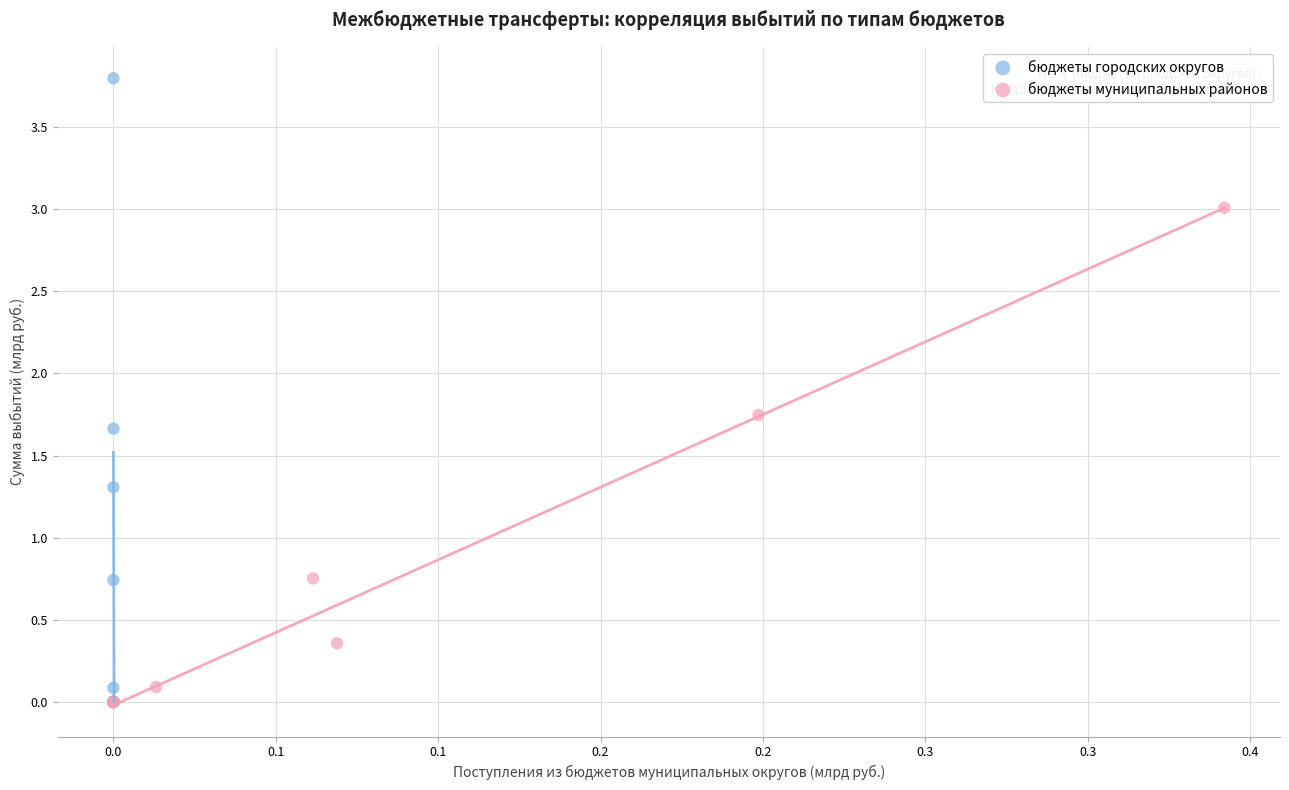

Which series has the widest spread of Y values?

бюджеты городских округов